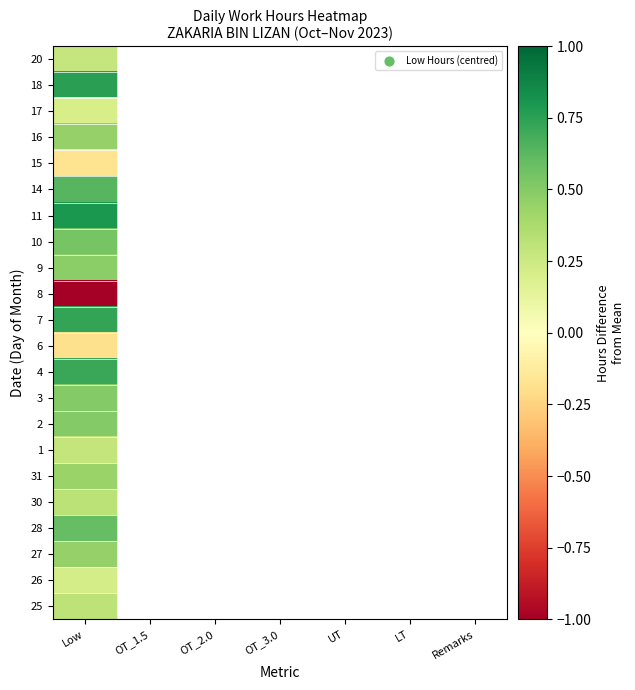

How many series are shown in this chart?

22